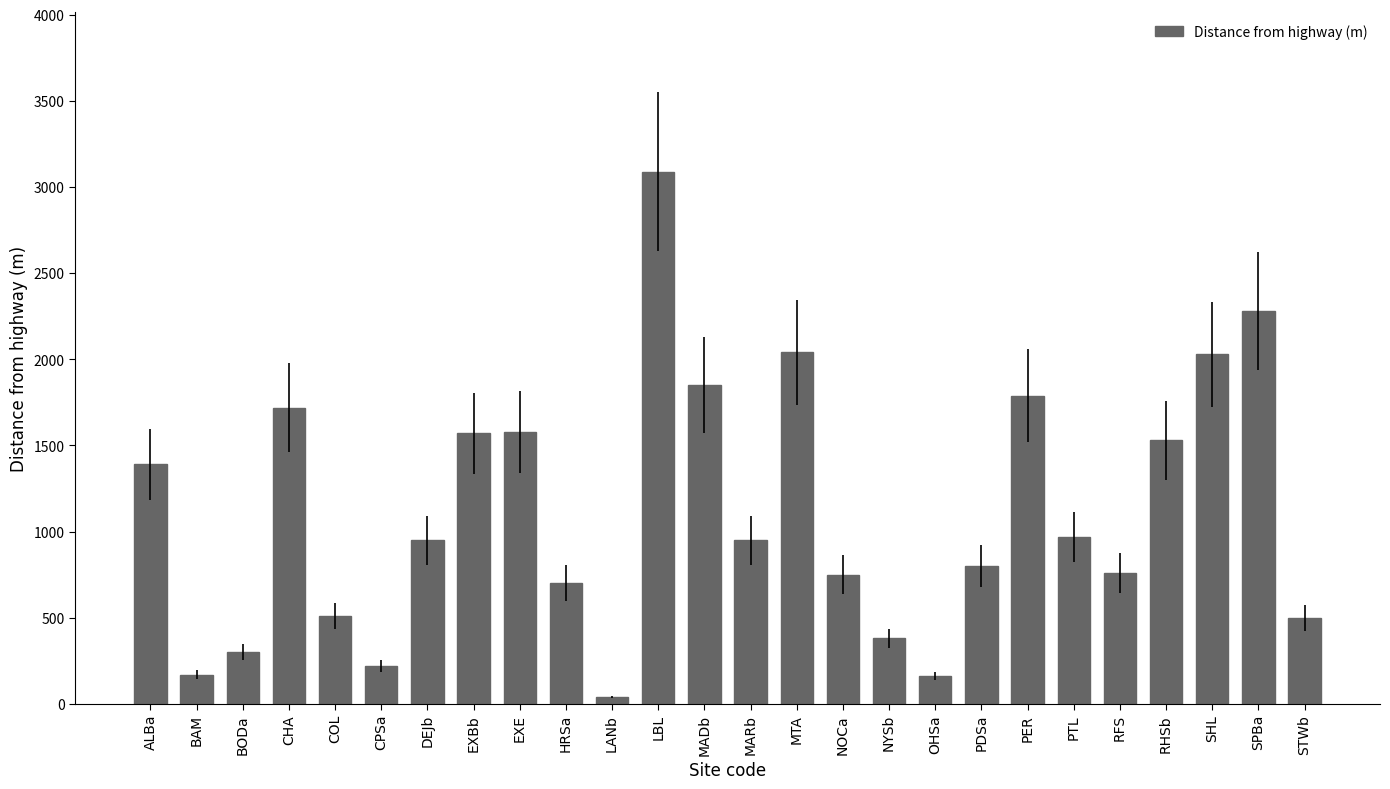

What is the sum of the values at SPBa and MADb?

4130